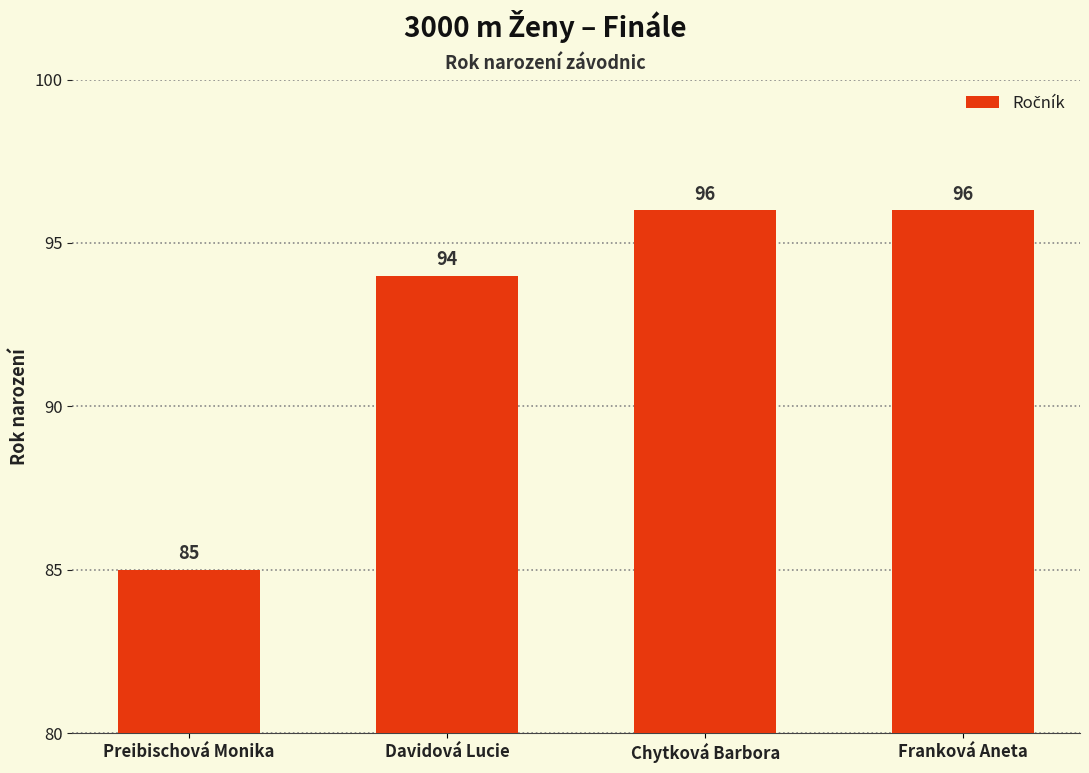

What is the ratio of the value at Davidová Lucie to the value at Chytková Barbora?

1.0